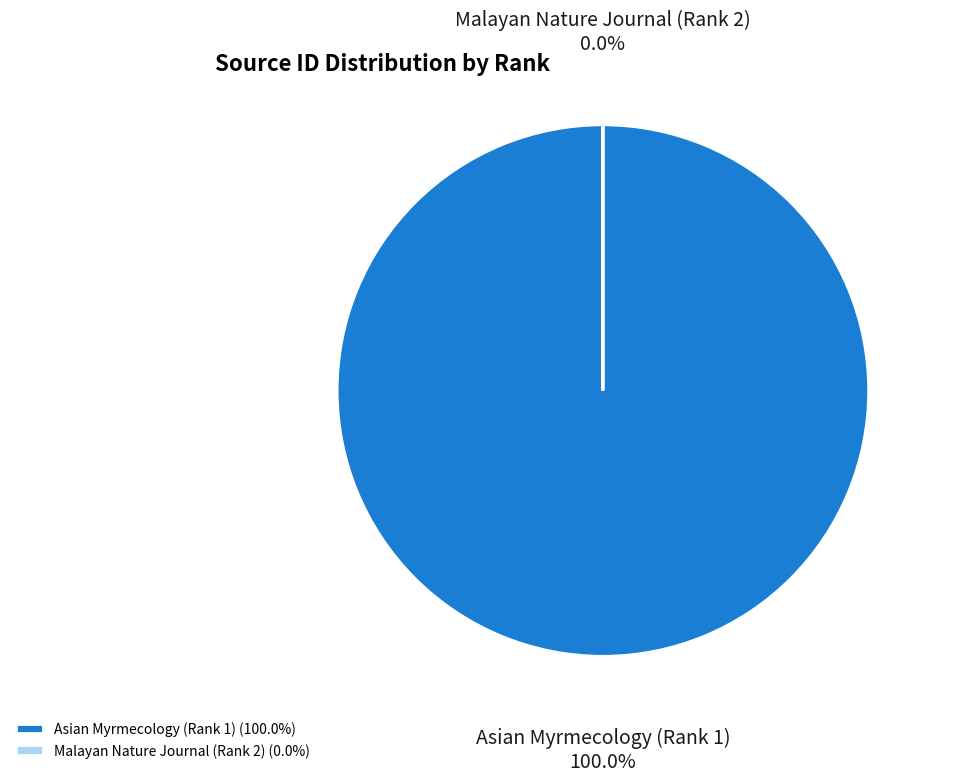

Count the number of slices in the pie.

2